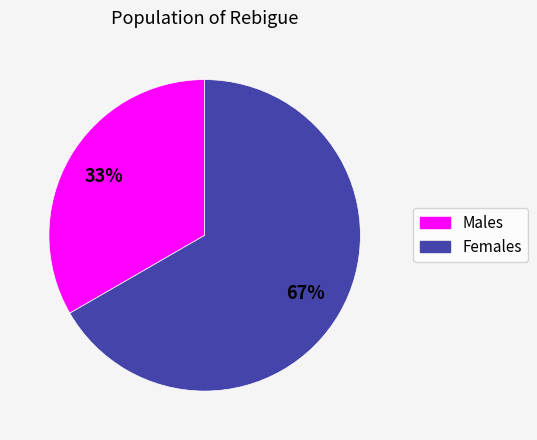

To the nearest percent, what is the average slice percentage?

50%